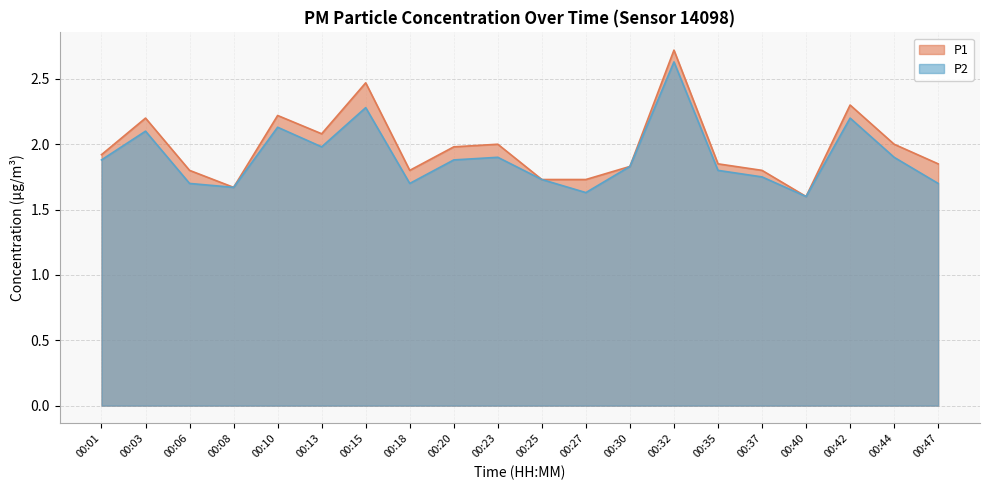

What is the difference between the maximum and minimum values in the P2 series?

1.0